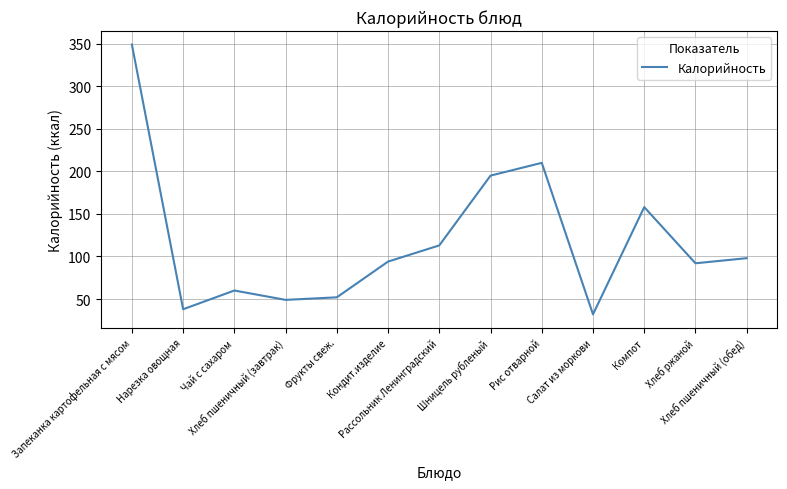

What is the change in value from Запеканка картофельная с мясом to Хлеб пшеничный (завтрак)?

-300